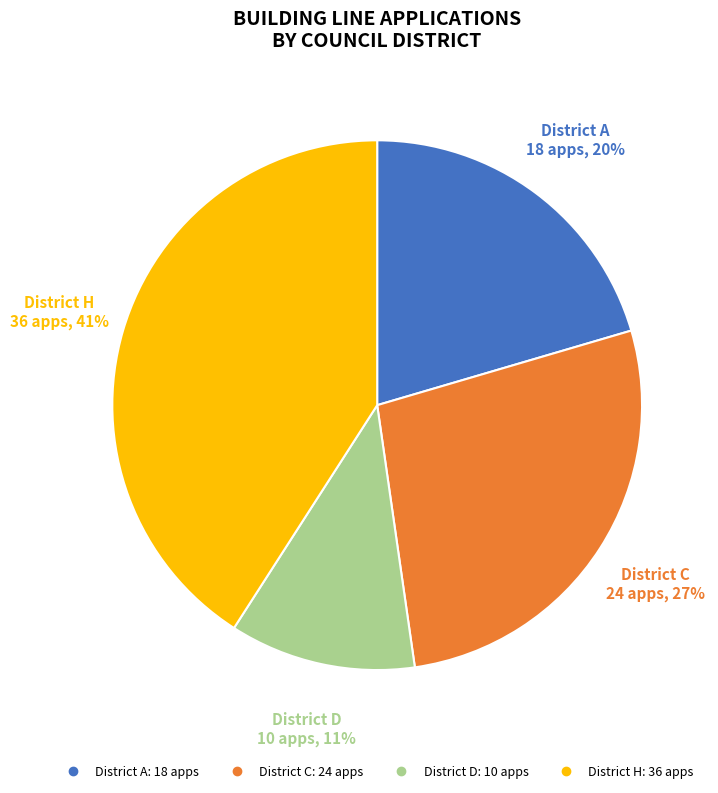

To the nearest percent, what is the difference between the largest and smallest slice percentages?

30%